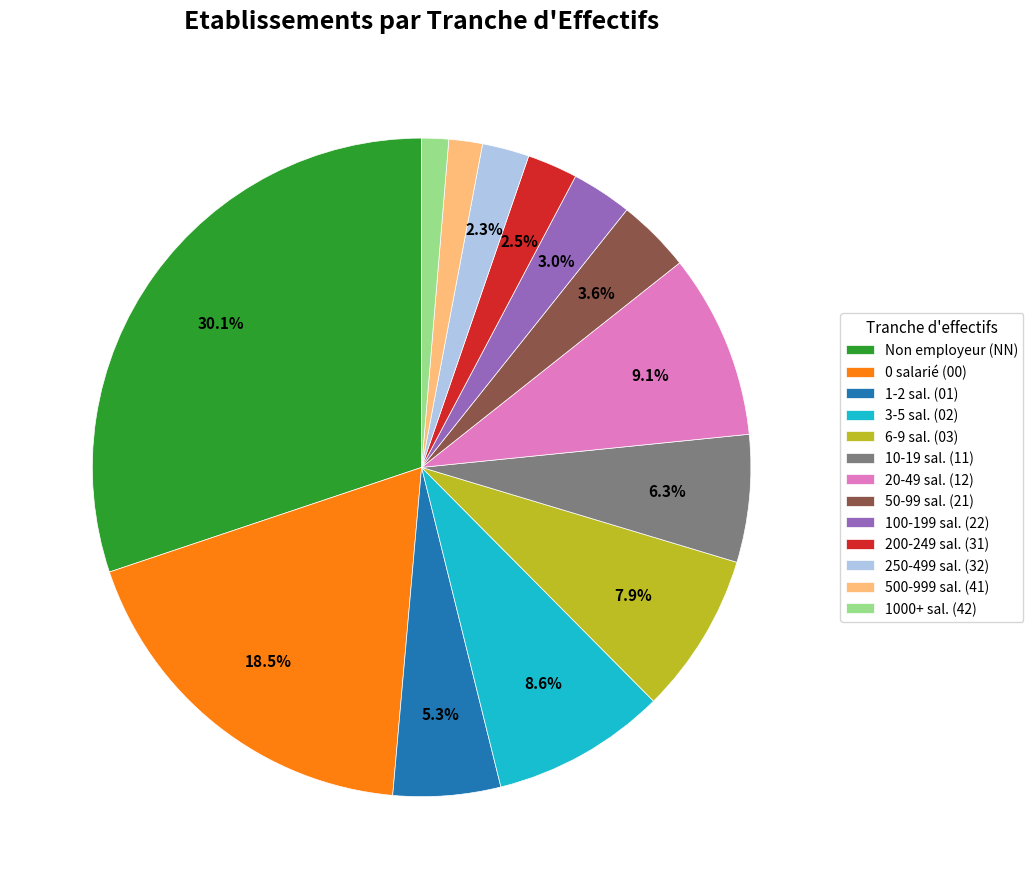

To the nearest percent, what is the difference between the largest and smallest slice percentages?

29%